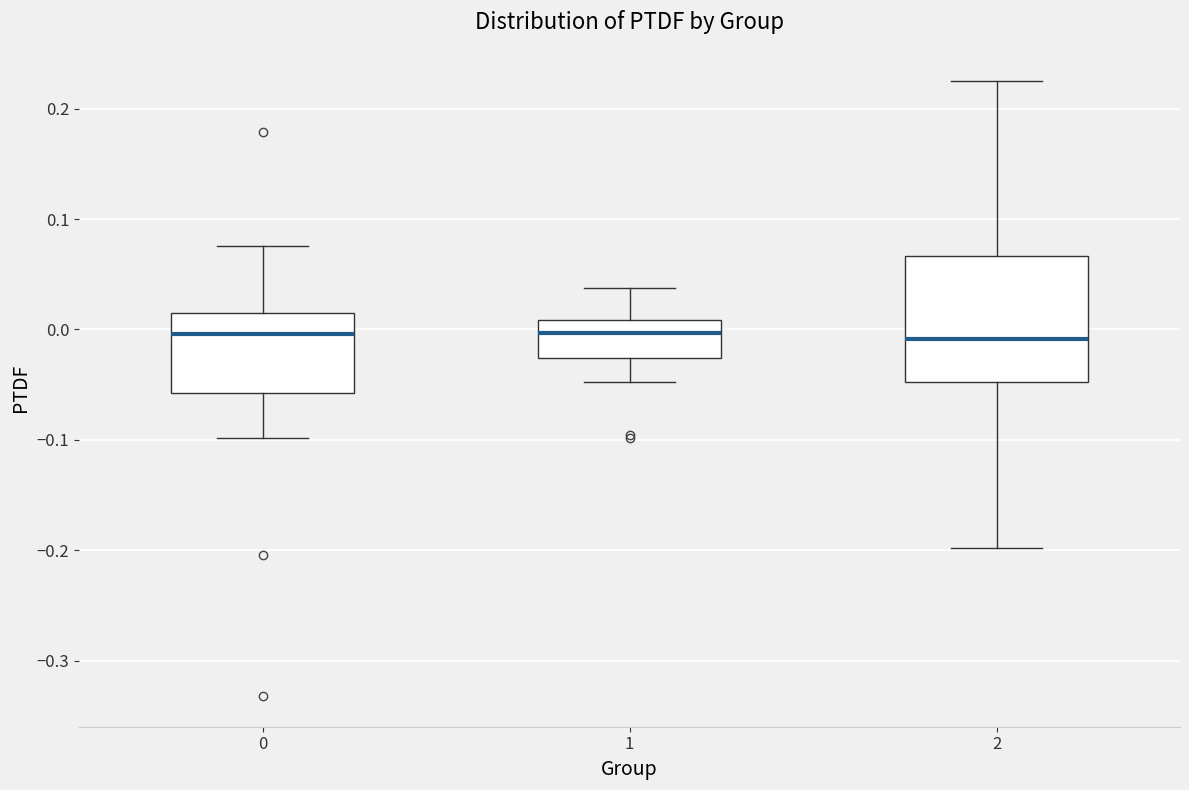

Where is the lower edge of the box at x = 0 on the y-axis? The values are not printed on the chart, so give them approximately, as read against the axis.

-0.06